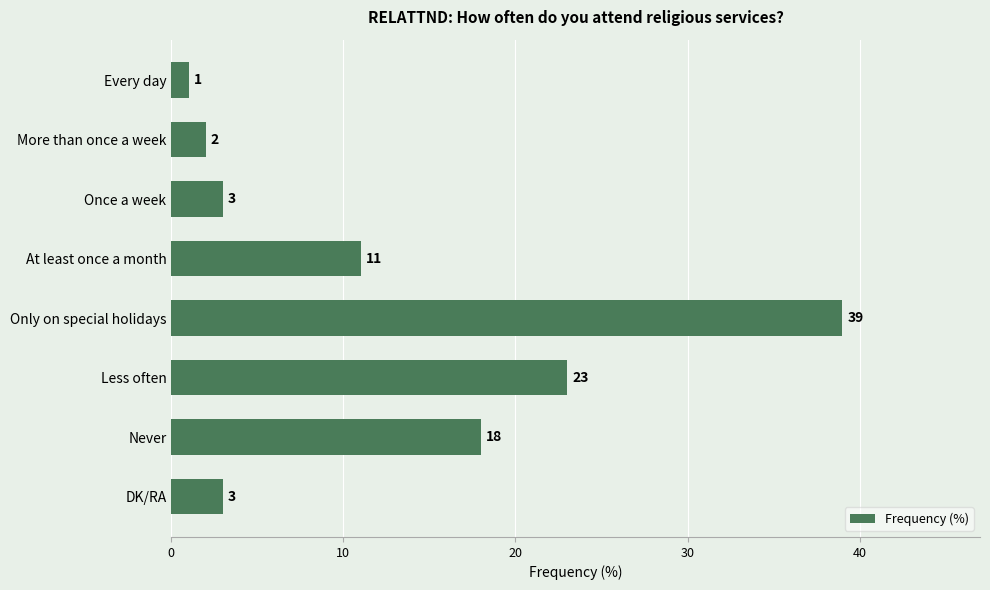

What is the label of the 8th bar from the top?

DK/RA